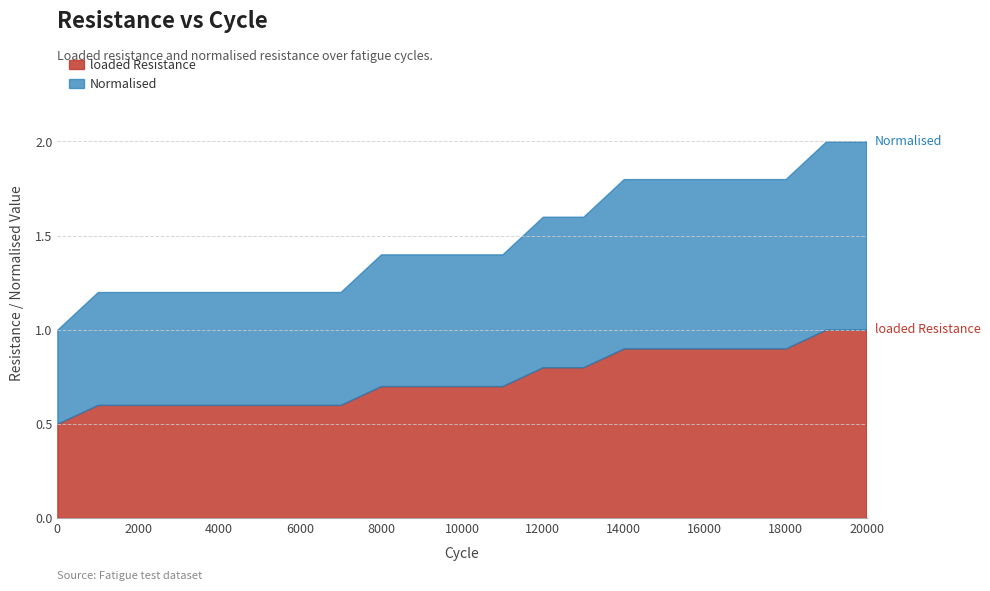

The loaded Resistance series shows 0.9 at 17000. True or false?

True